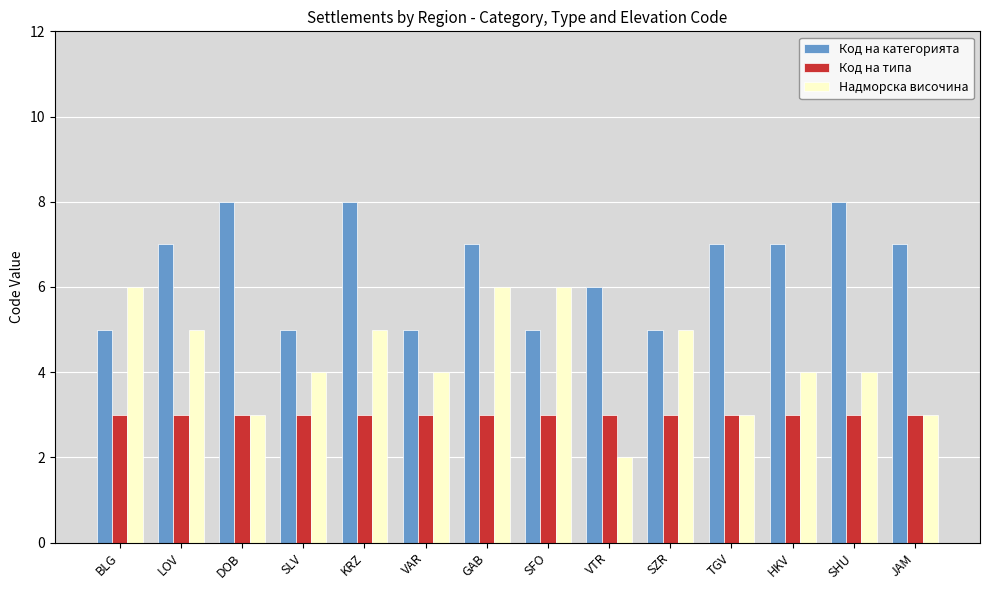

What is the value of the Код на типа bar at the 7th from the left?

3